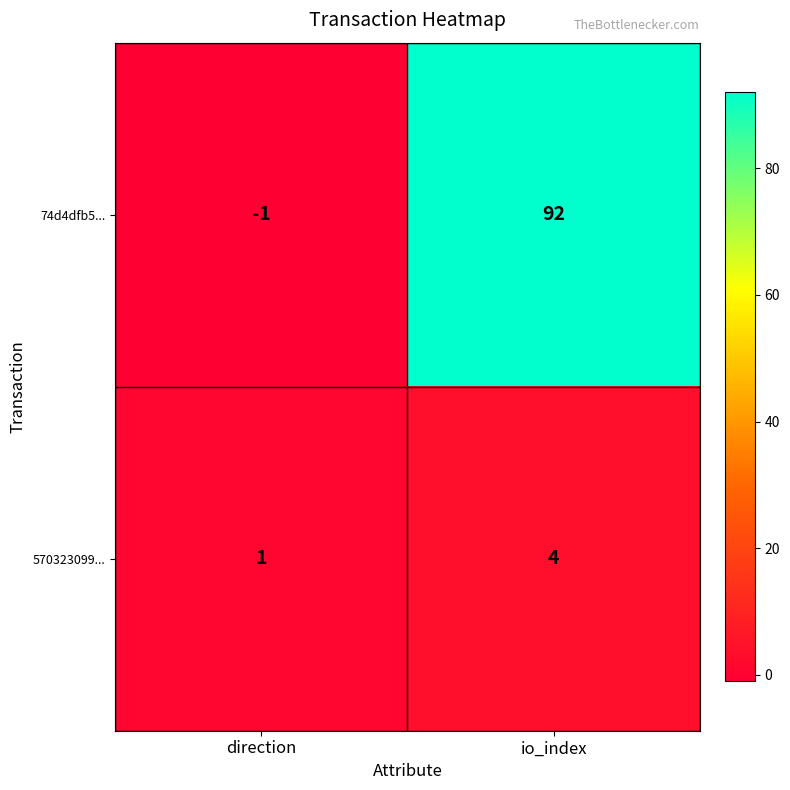

Reading left to right, transcribe all the data shown in this chart.

74d4dfb5...: direction=-1	io_index=92
570323099...: direction=1	io_index=4